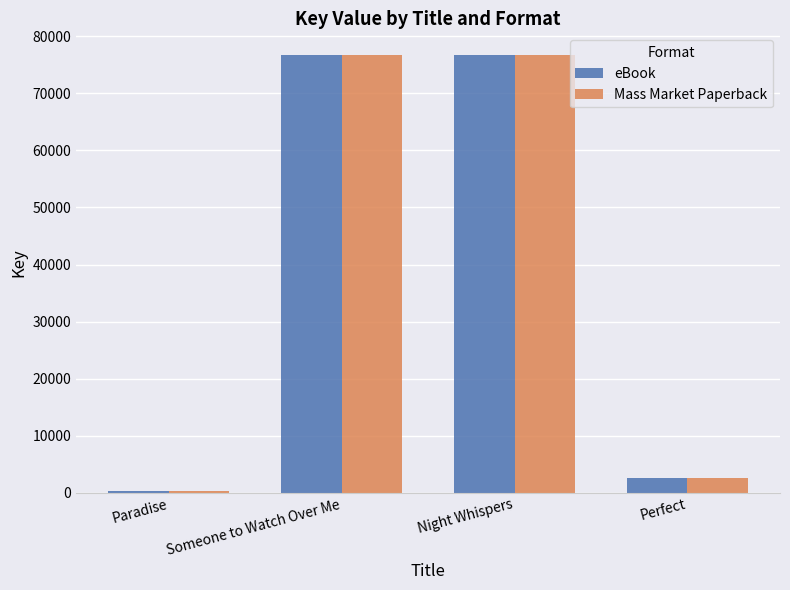

At which label does Mass Market Paperback reach its minimum?

Paradise